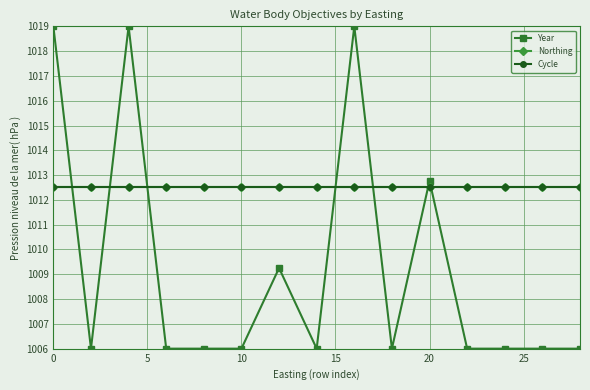

Which series has the widest spread of values?

Year